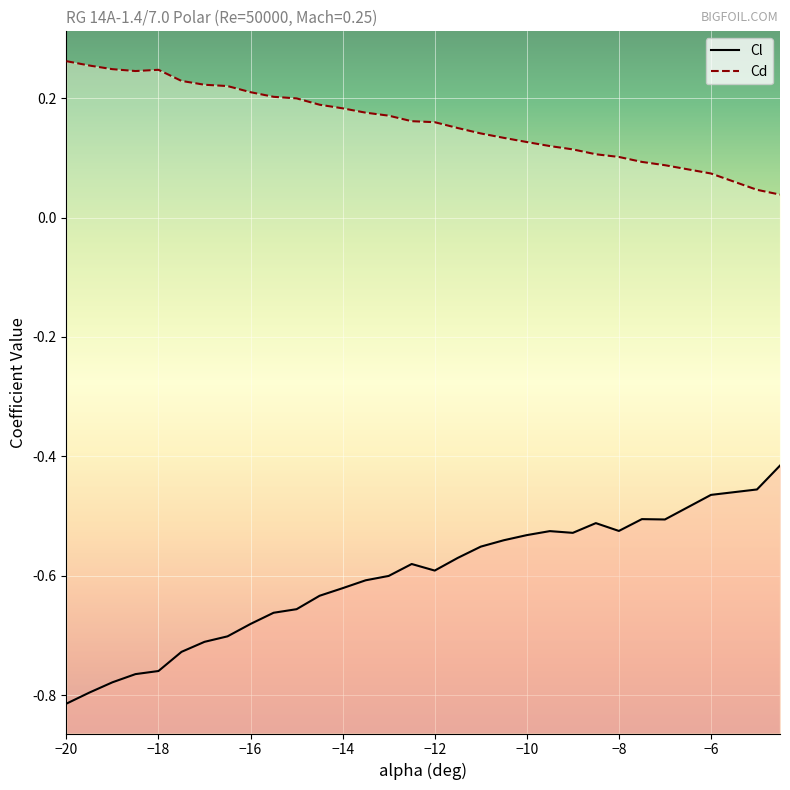

Between −18 and −14, which series saw the biggest shift?

Cl